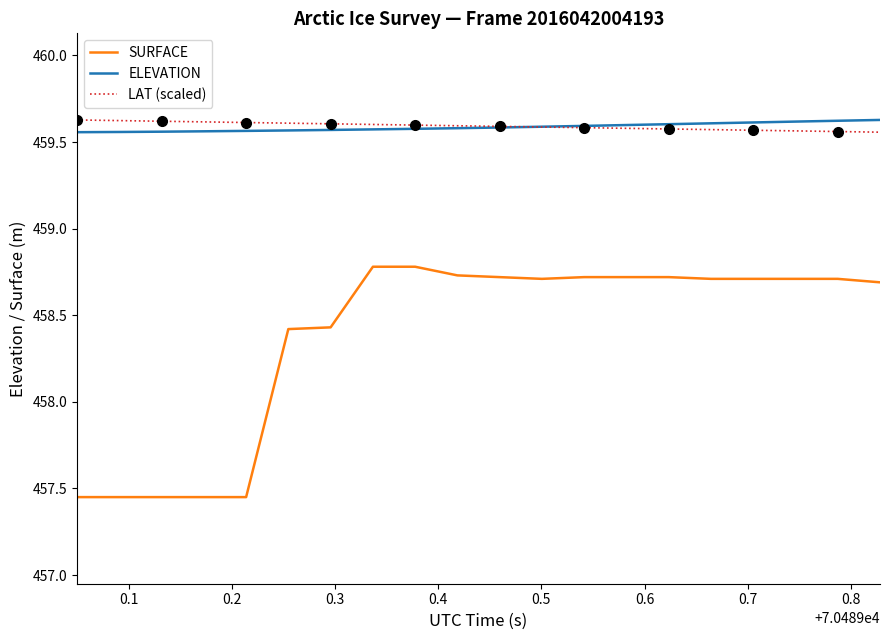

Does the chart have visible grid lines?

No